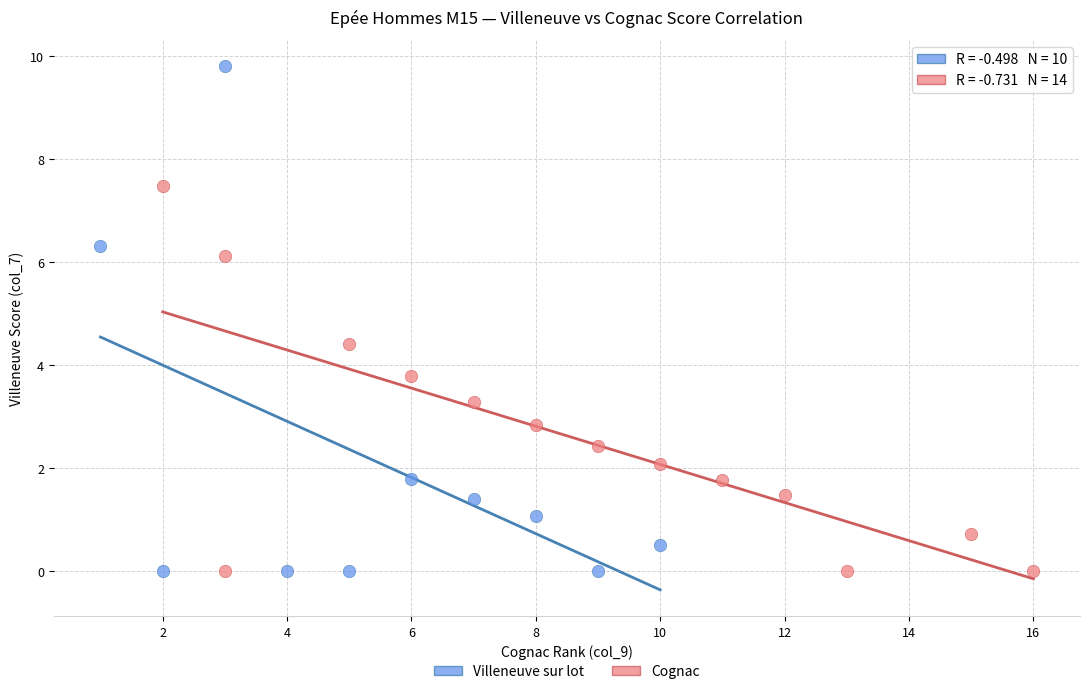

What are all the series names shown in the legend?

Villeneuve sur lot, Cognac